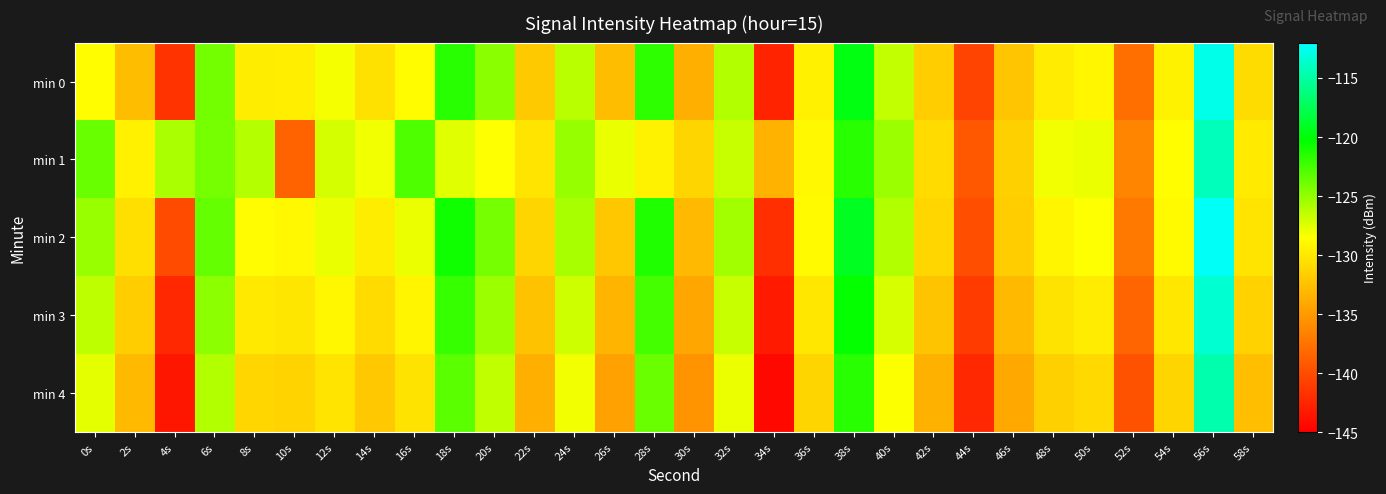

How many distinct data groups are displayed?

5